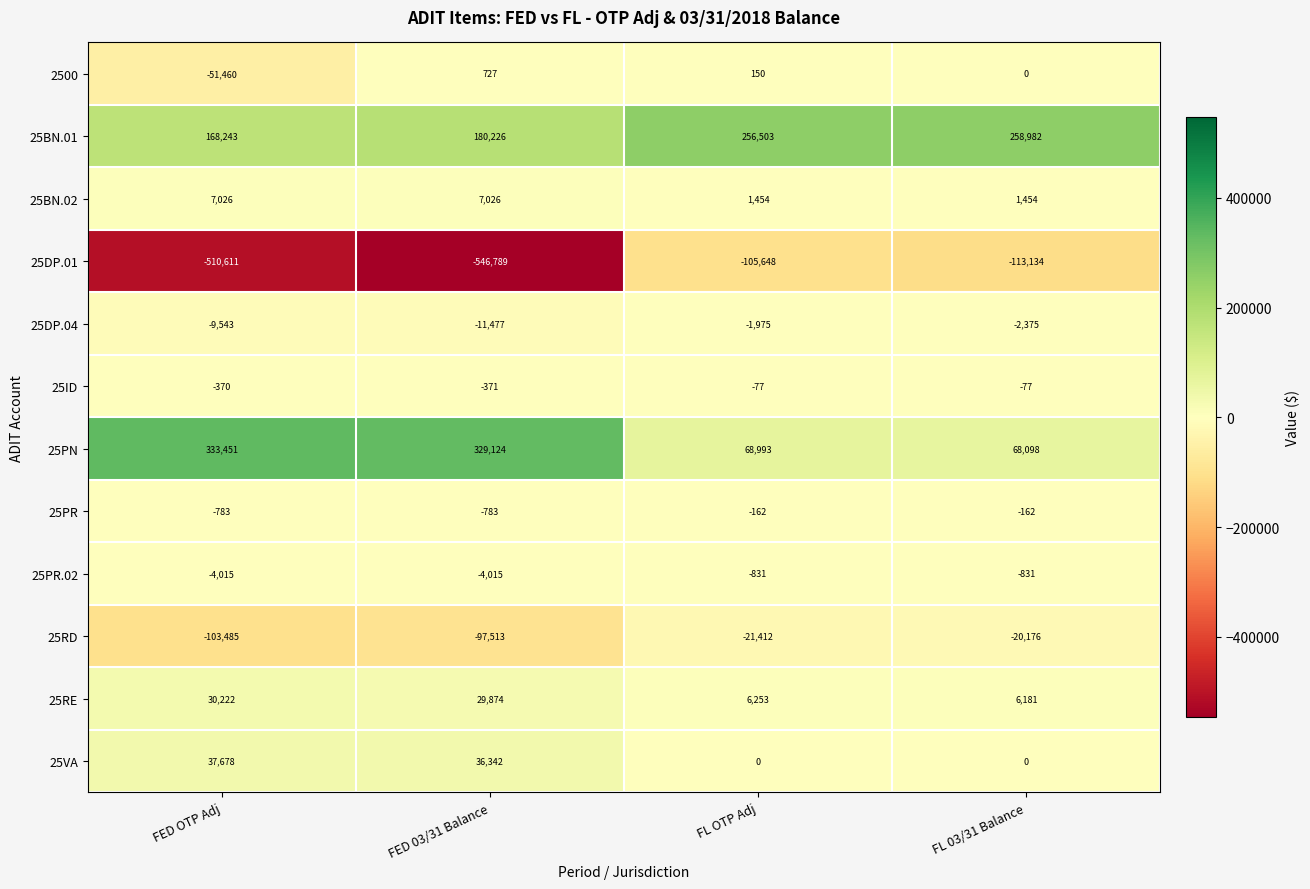

The 25RD series shows -103485 at FED OTP Adj. True or false?

True